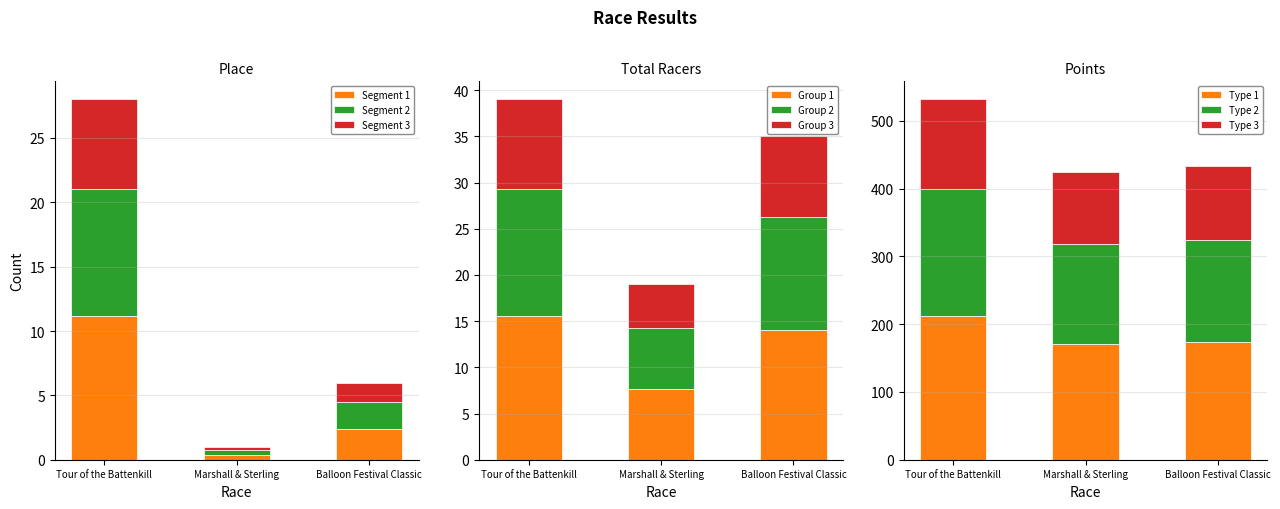

What is the sum of the Segment 1 values at Tour of the Battenkill and Balloon Festival Classic?

13.6